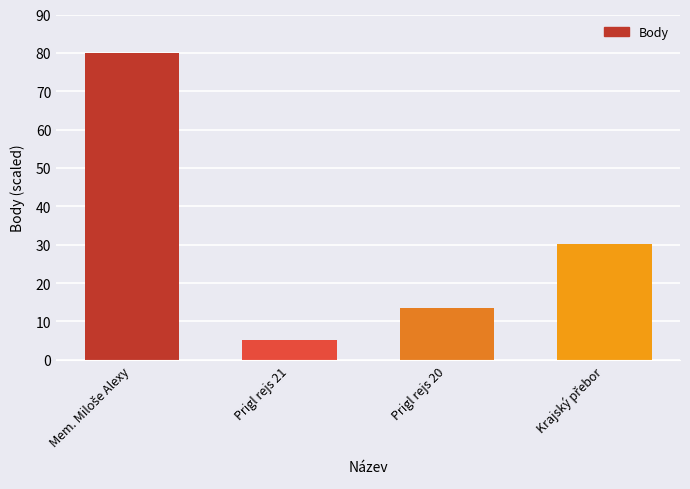

What is the maximum value shown in the chart?

80.0